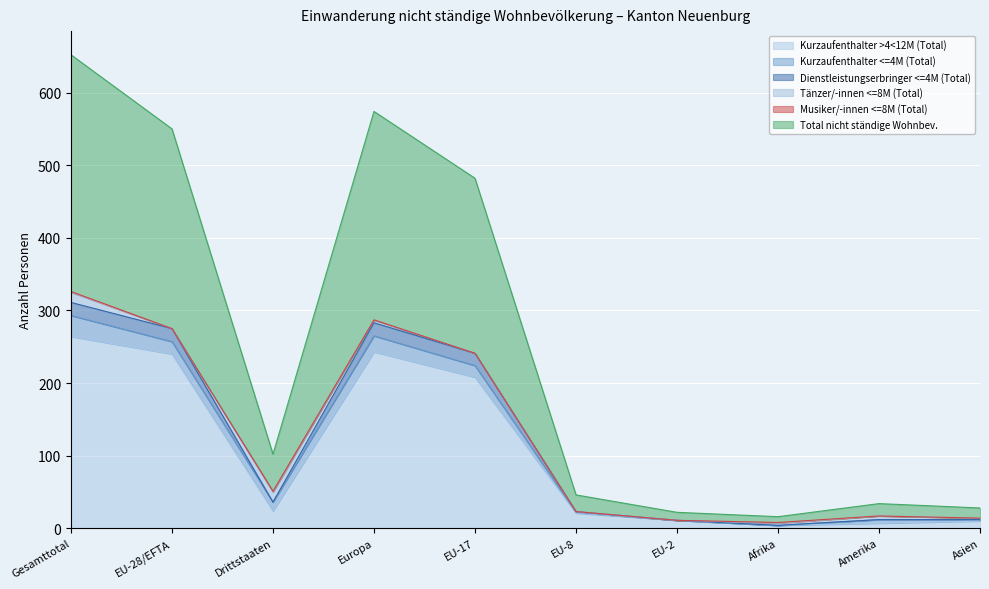

The Dienstleistungserbringer <=4M (Total) series shows 495 at Europa. True or false?

False